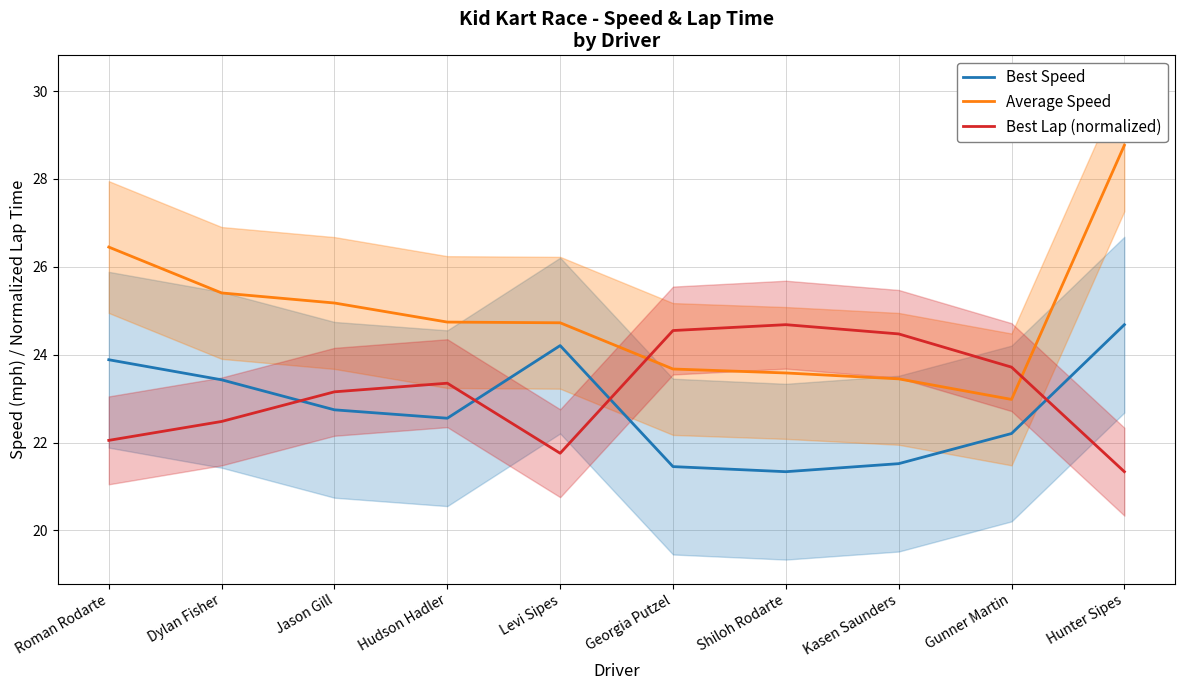

How many lines are shown in the chart?

3